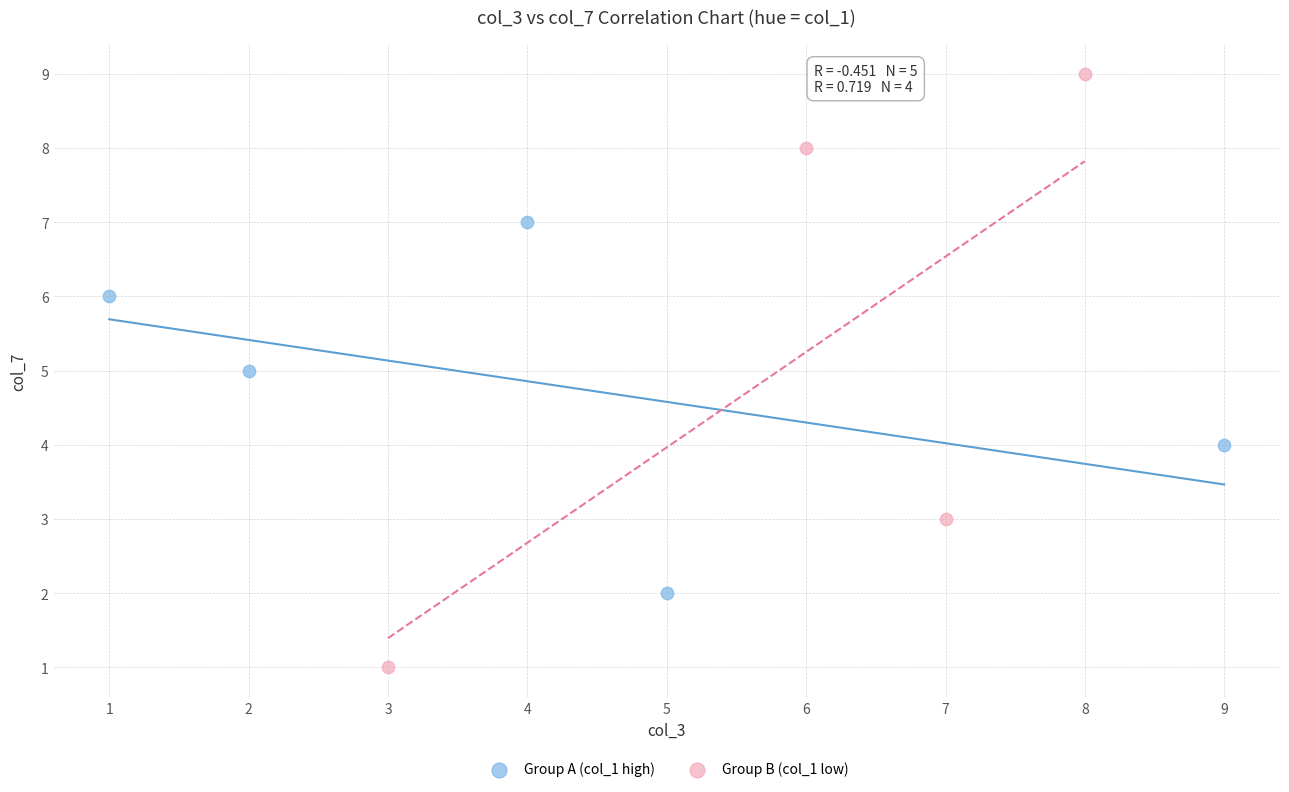

Which series contains the highest Y value?

Group B (col_1 low)